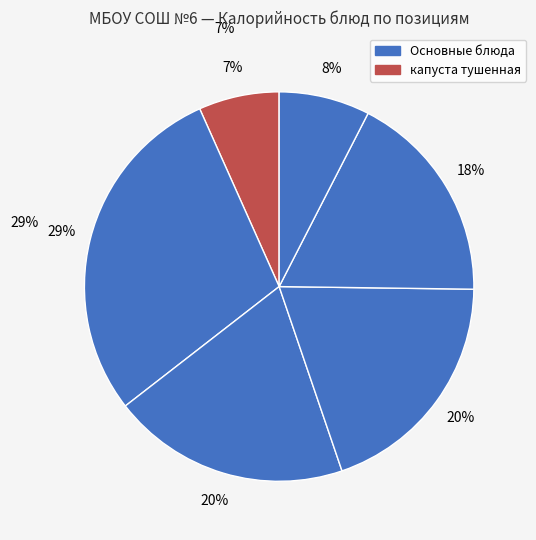

How many segments does this pie chart have?

6